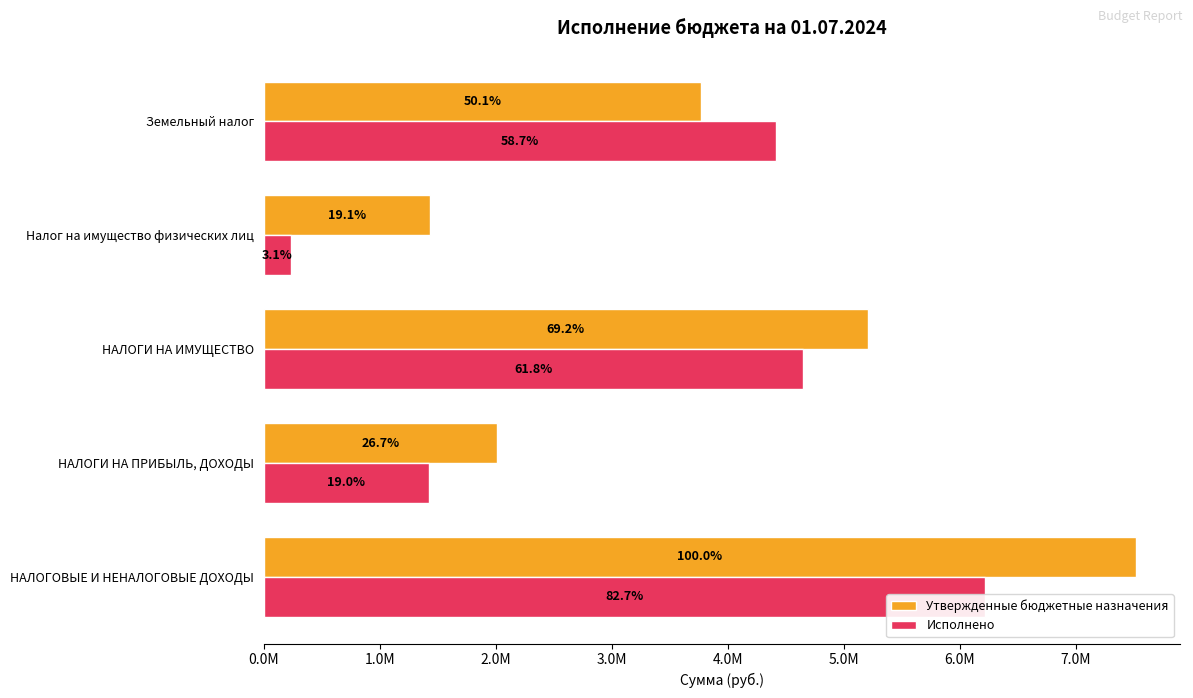

How many values in the Исполнено series exceed 4412633?

3